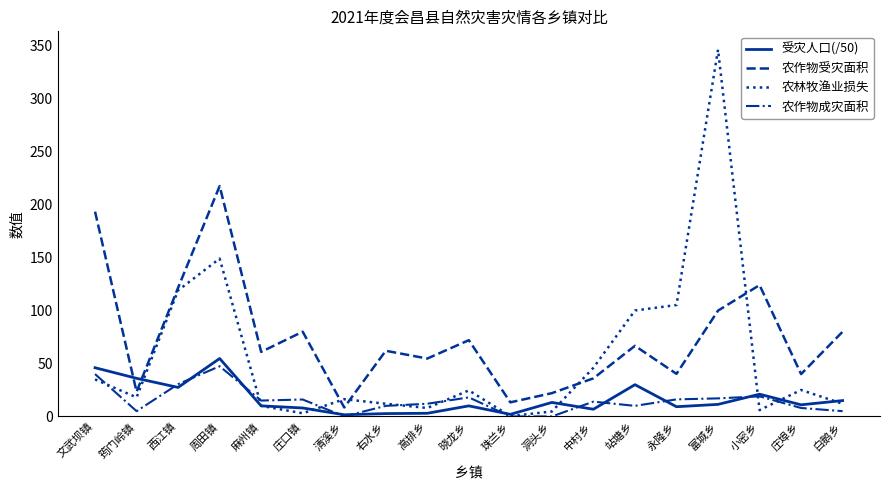

How many lines are shown in the chart?

4